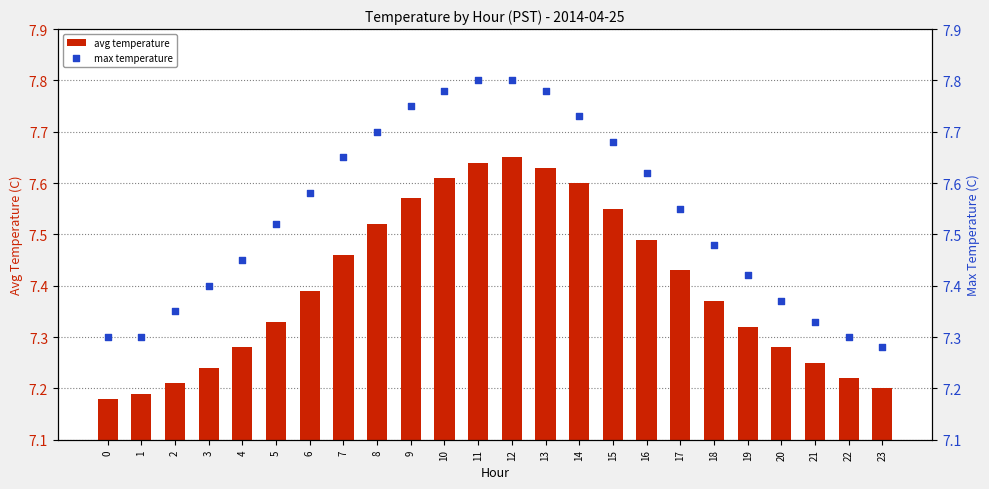

What is the total value across all series at 15?

15.2